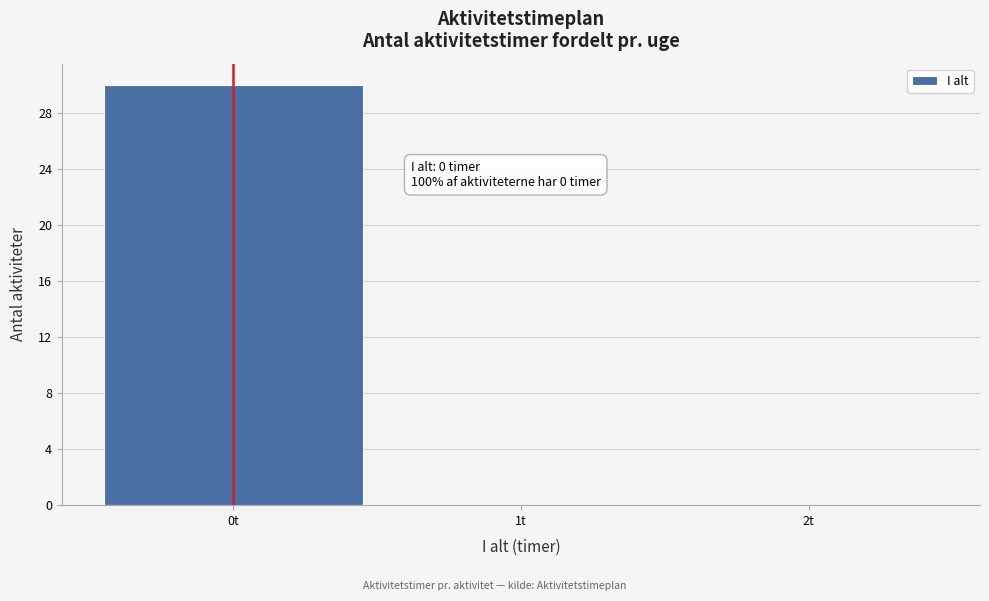

Which range on the x-axis has the tallest bar?

-0.5 to 0.5